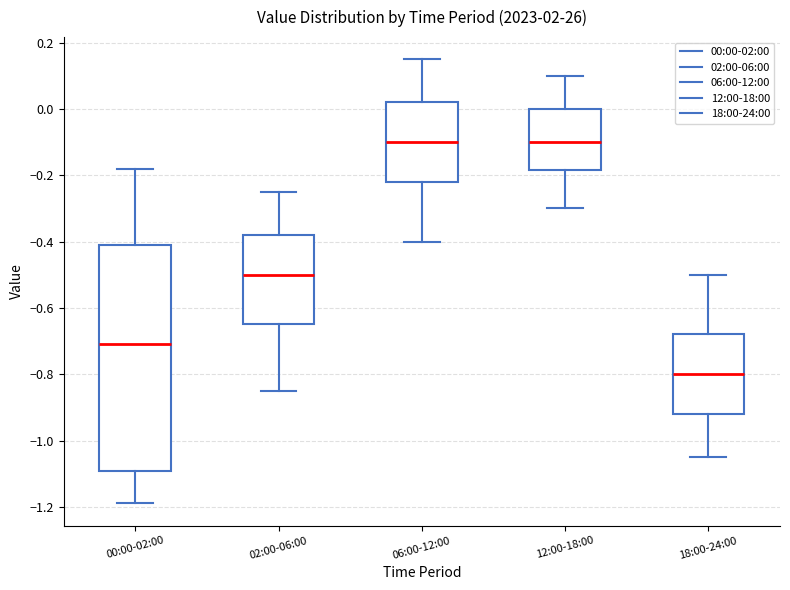

Reading left to right, read every box against the y-axis: the position of its median line, the range the box covers, and the ends of its whiskers. The values are not printed on the chart, so give them approximately, as read against the axis.

00:00-02:00: median -0.70, box -1.10 to -0.40, whiskers -1.18 to -0.18
02:00-06:00: median -0.50, box -0.64 to -0.38, whiskers -0.84 to -0.24
06:00-12:00: median -0.10, box -0.22 to 0.02, whiskers -0.40 to 0.16
12:00-18:00: median -0.10, box -0.18 to 0.00, whiskers -0.30 to 0.10
18:00-24:00: median -0.80, box -0.92 to -0.68, whiskers -1.04 to -0.50